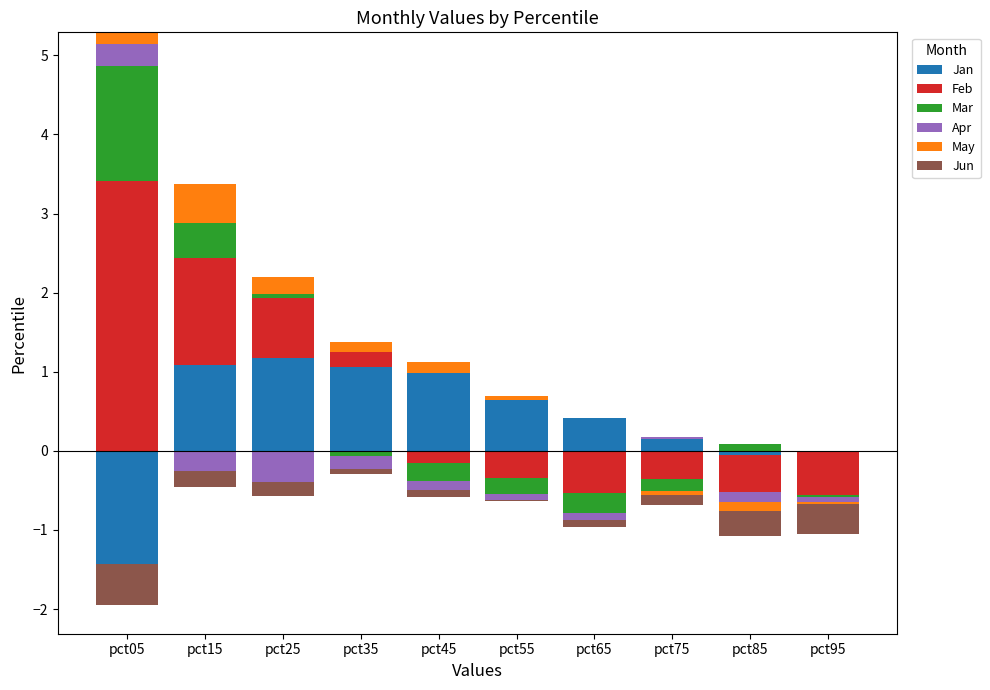

Which has a higher value, pct65 or pct05?

pct65